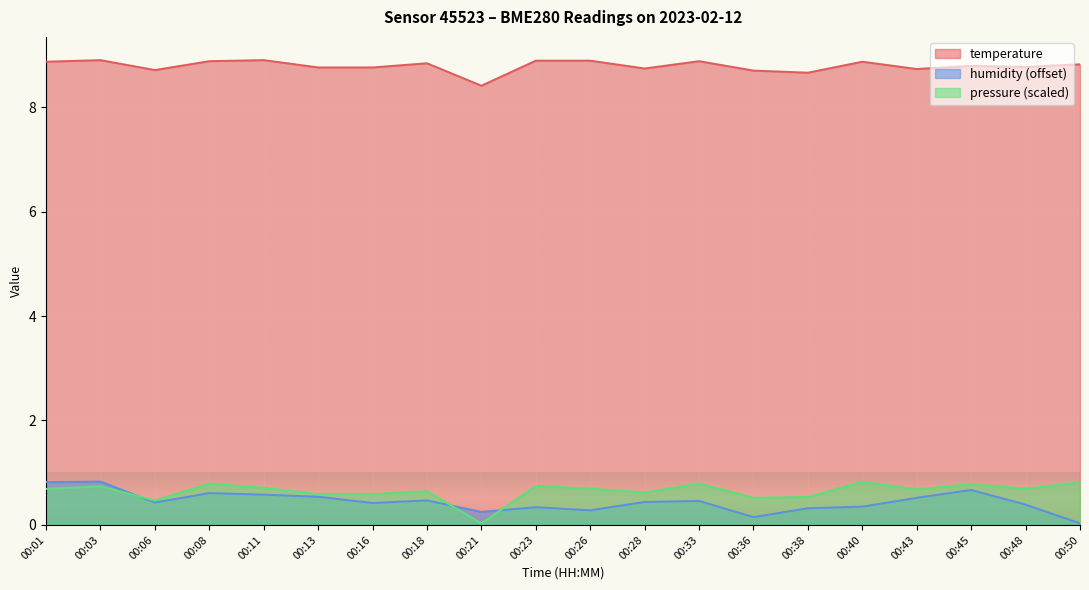

What is the maximum value shown in the chart?

8.9